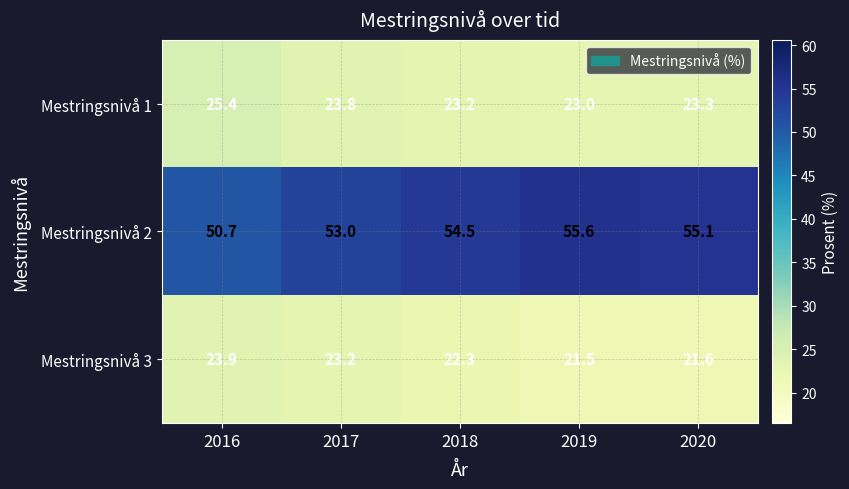

Which series has the widest spread of values?

Mestringsnivå 2